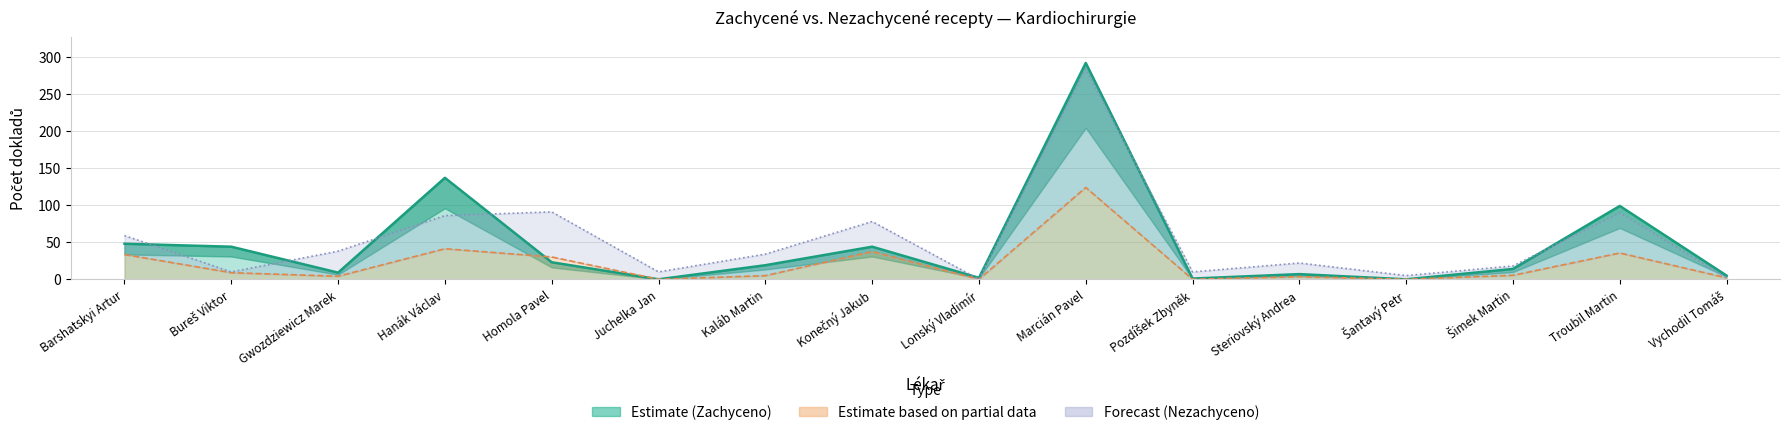

Between which two adjacent categories do Nezachyceno Dokl. and Zachyceno Dokl. first intersect?

Barshatskyi Artur and Bureš Viktor